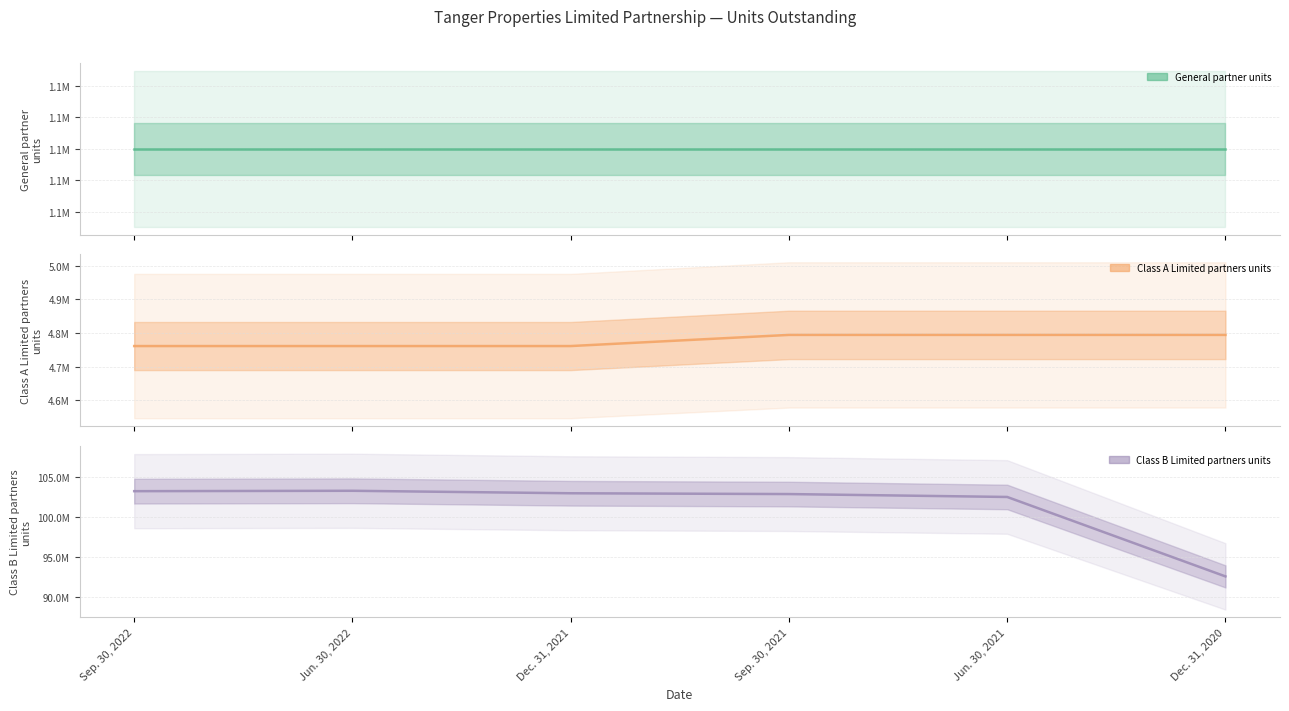

True or false: Class A Limited partners units has a value of 6486058 at Dec. 31, 2021.

False